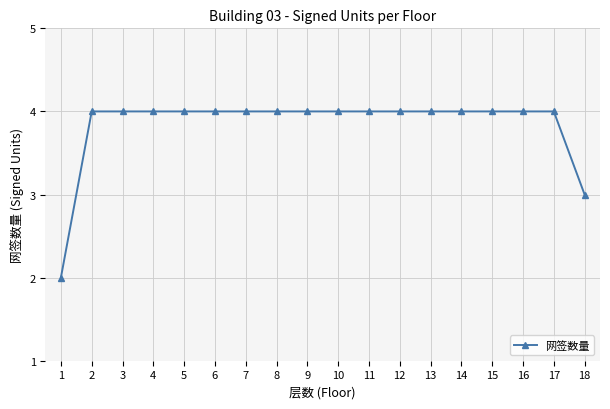

What is the difference between the second highest and minimum values?

2